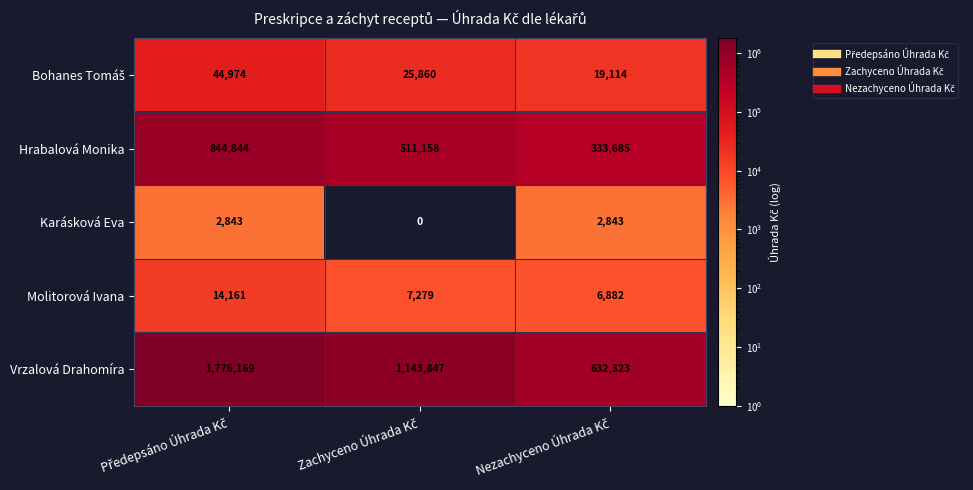

At how many categories does at least one series exceed 1716495?

1